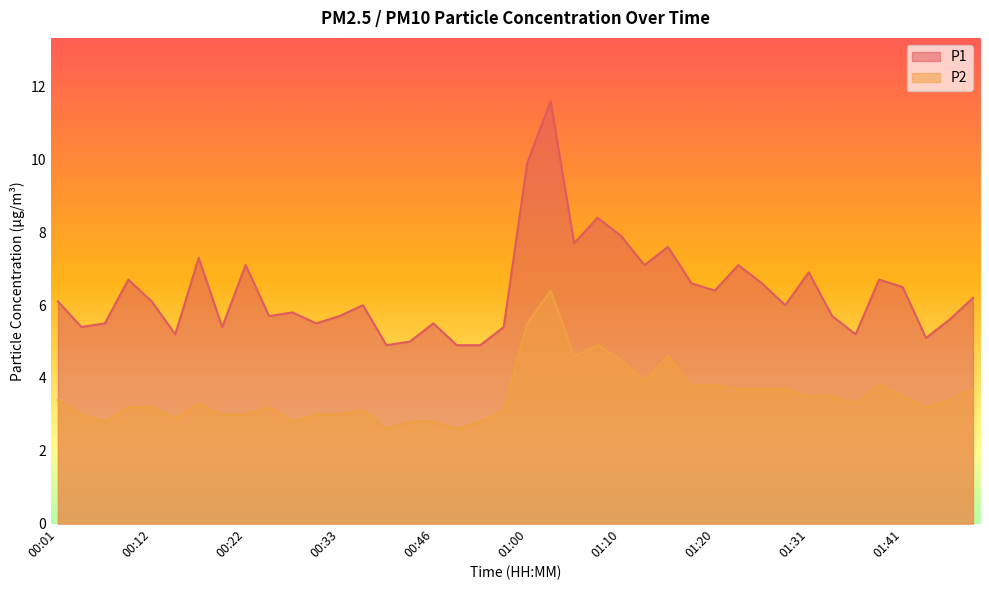

What is the label of the 36th point from the left?

01:38